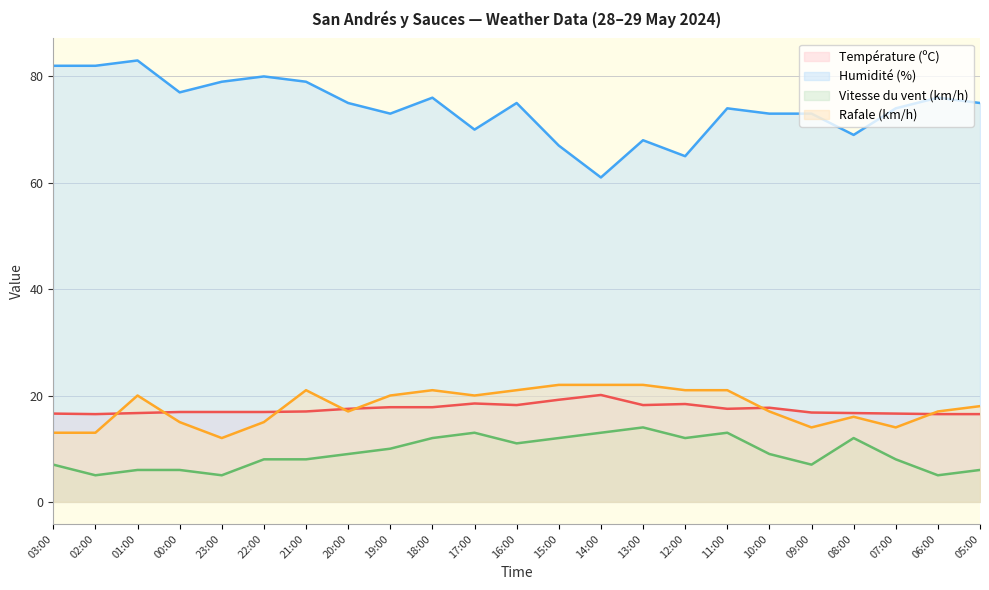

What is the total value across all series at 05:00?

115.5